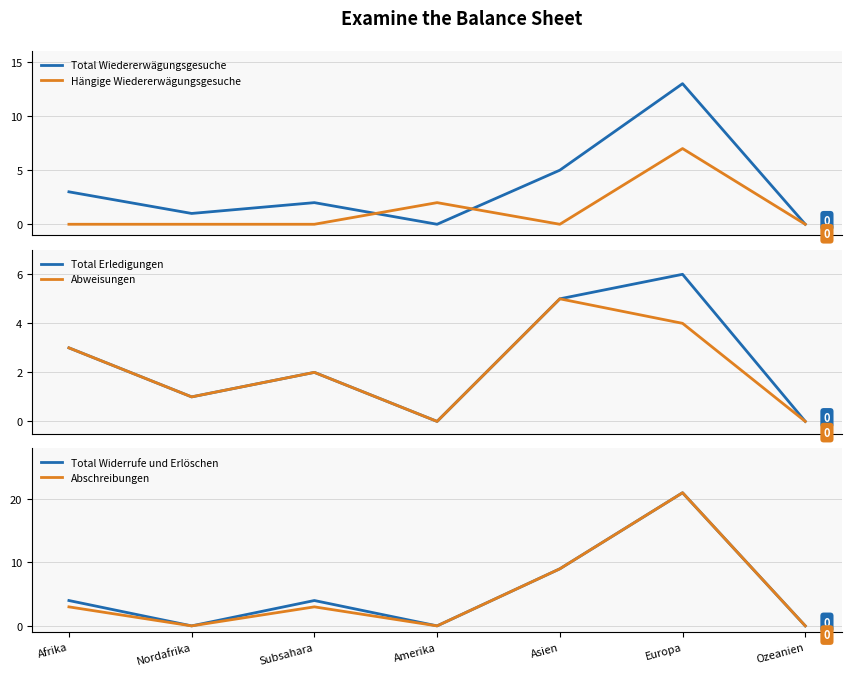

What is the value of the Total Erledigungen point at the 1st from the left?

3